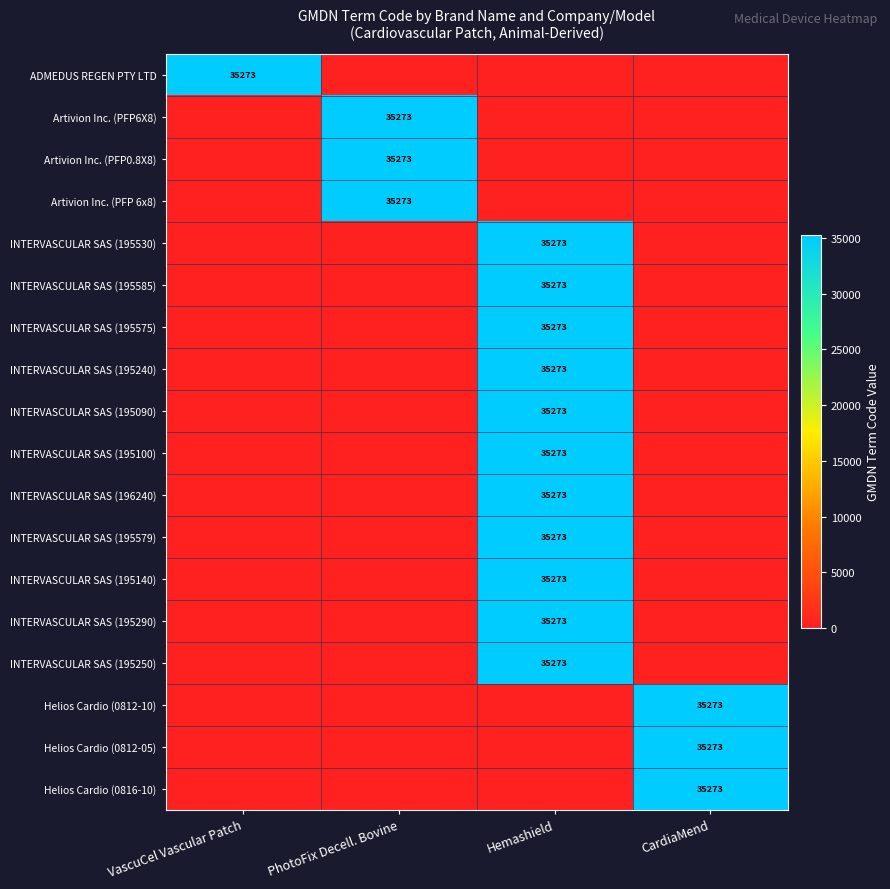

How many series are shown in this chart?

18